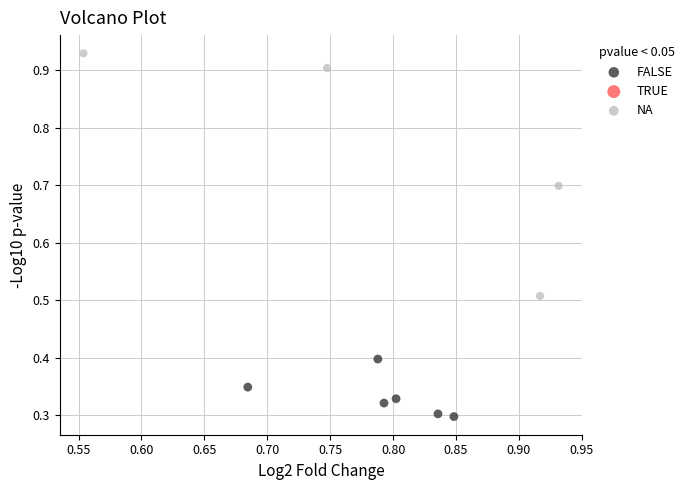

Which series contains the lowest Y value?

FALSE